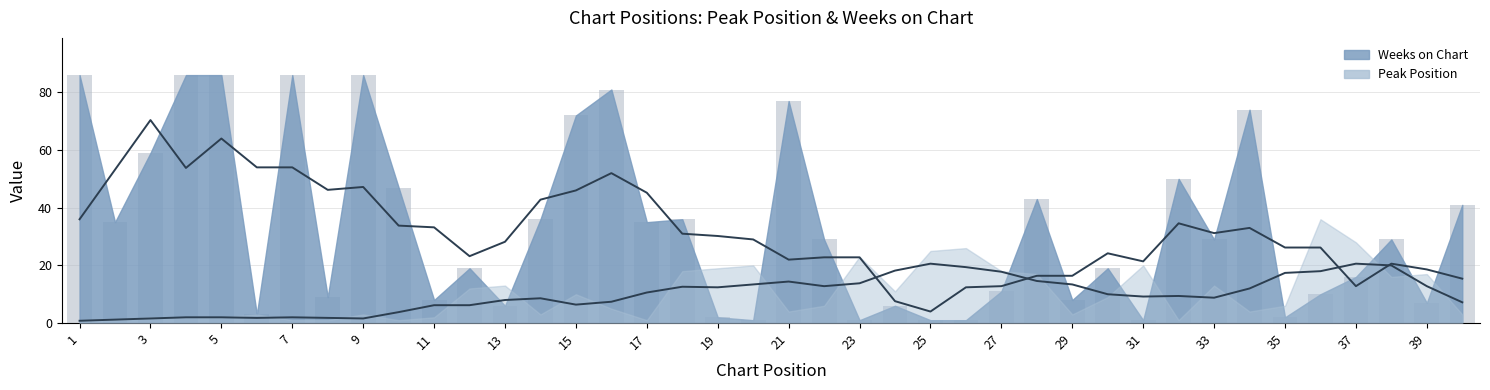

Are the bars grouped side by side (vs. stacked)?

No